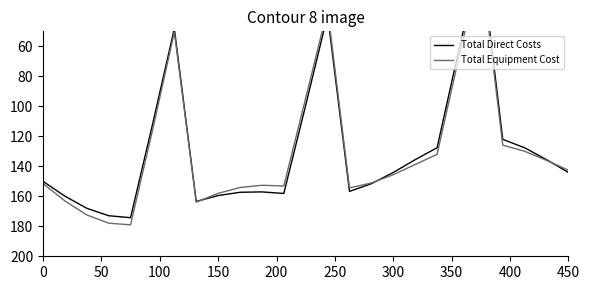

How many lines are shown in the chart?

2